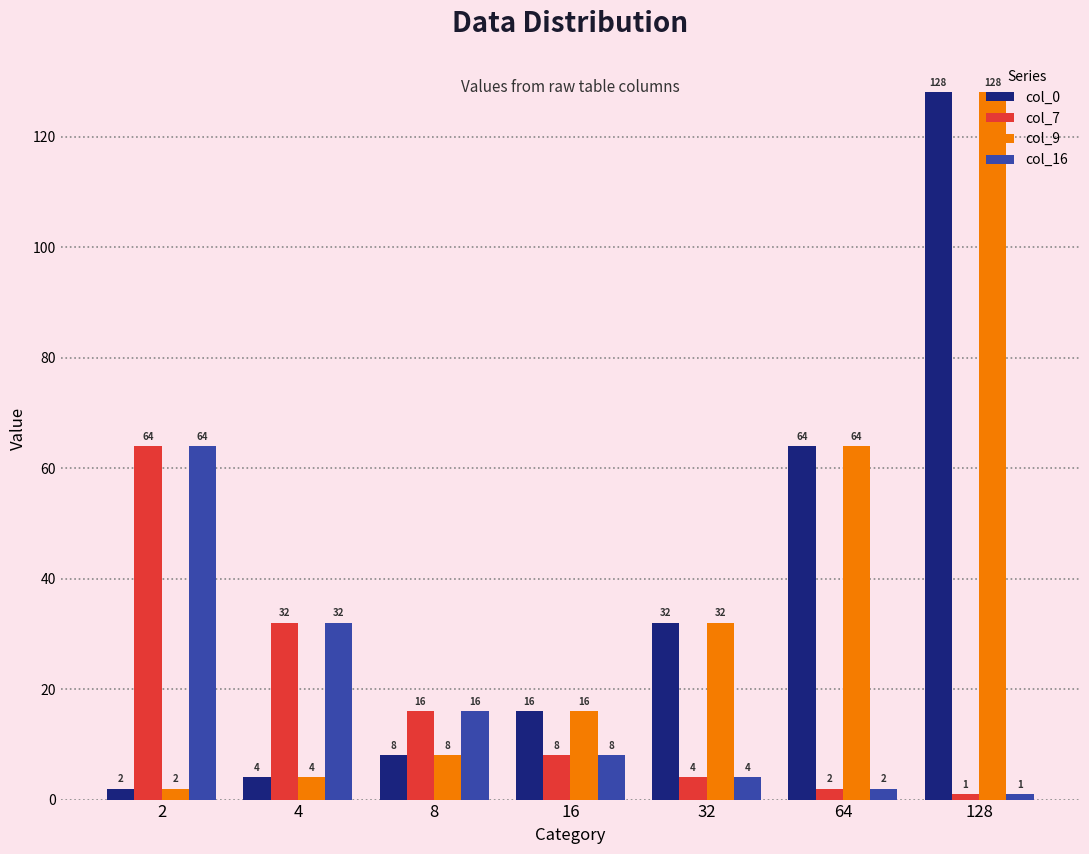

What is the difference between the maximum and second lowest values in the col_16 series?

62